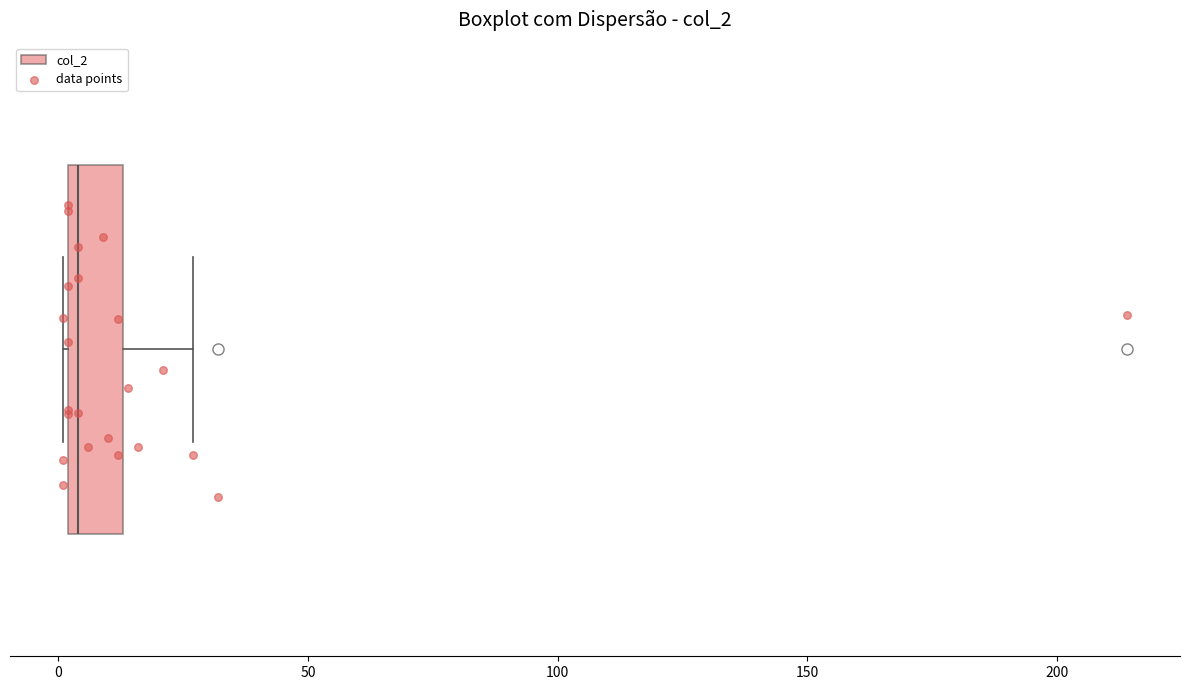

Where is the left edge of the box on the x-axis? The values are not printed on the chart, so give them approximately, as read against the axis.

0